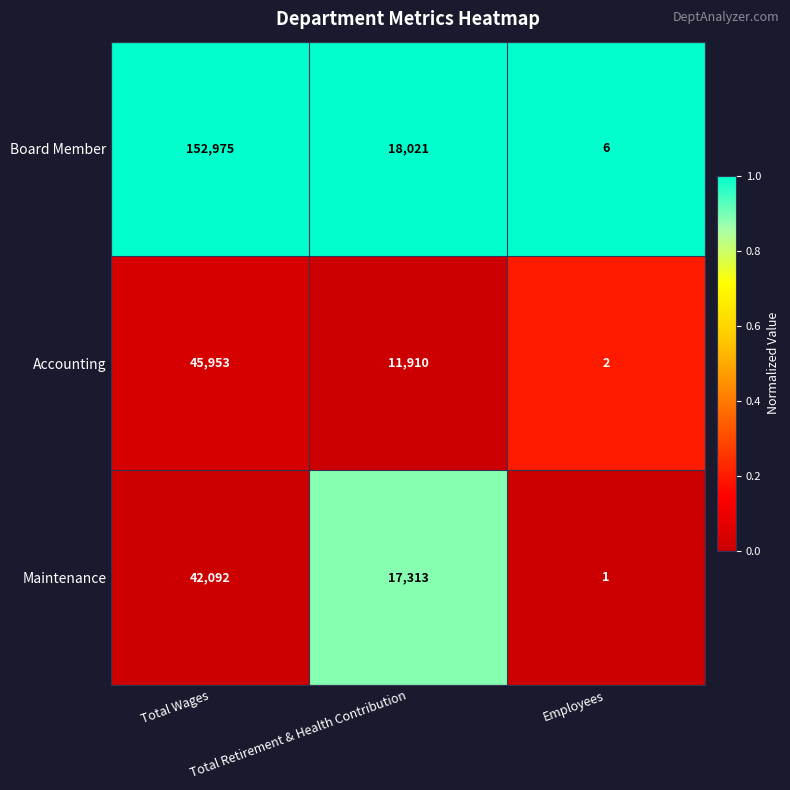

How many data points in Board Member are less than 18021?

1